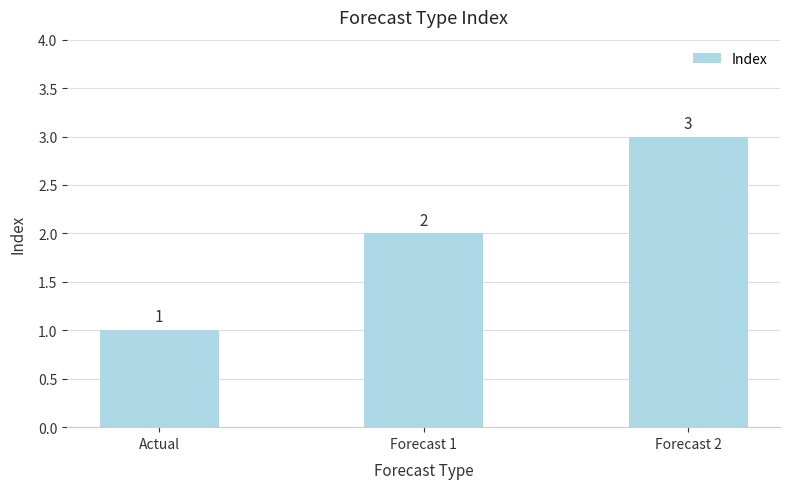

What is the label of the 2nd bar from the left?

Forecast 1